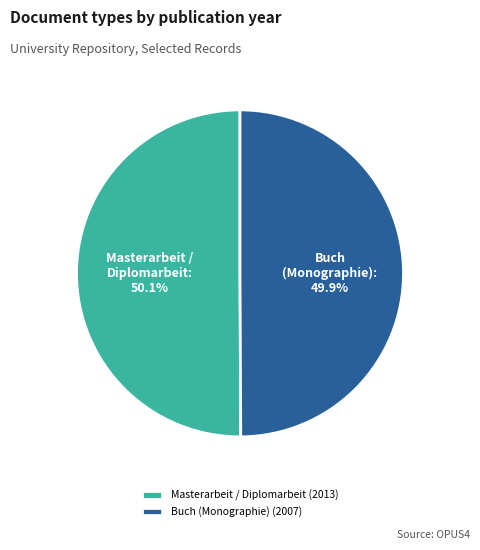

To the nearest percent, what percentage of the pie is Buch (Monographie) (2007)?

50%